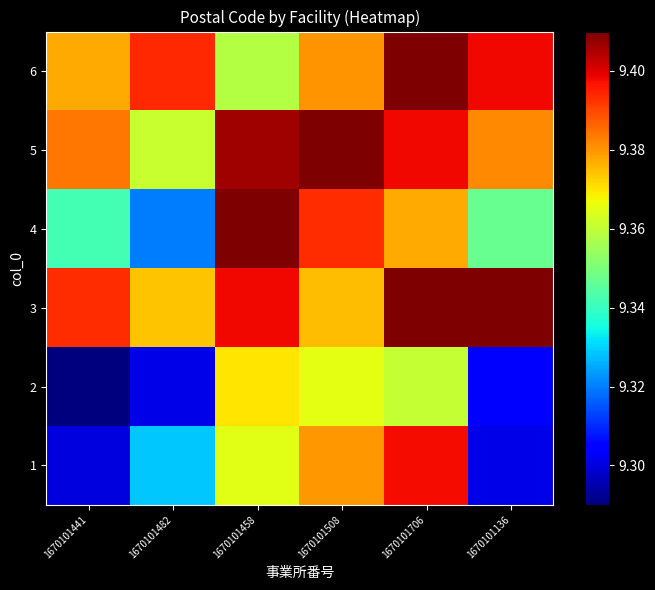

Which series has the widest spread of values?

row_3